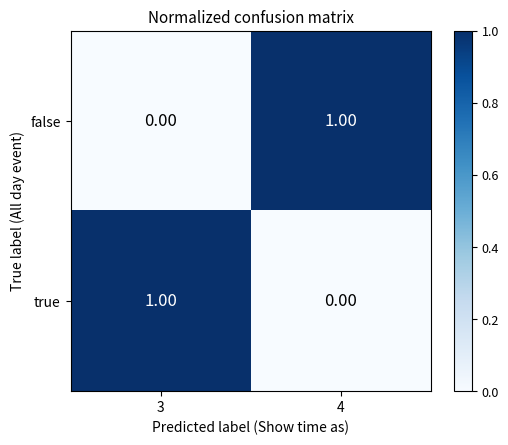

What is the total value across all series at 4?

1